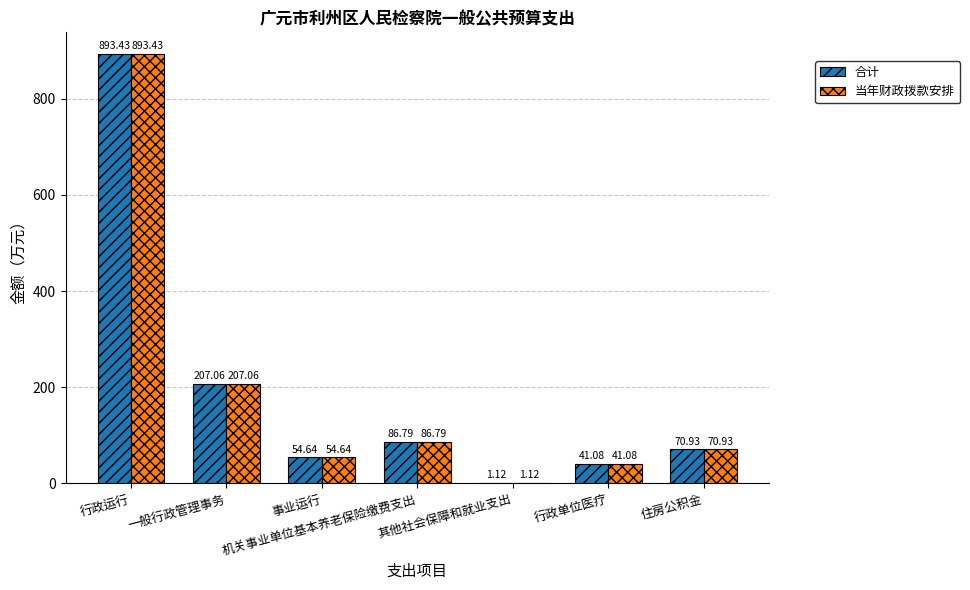

How many values in the 当年财政拨款安排 series exceed 70?

4